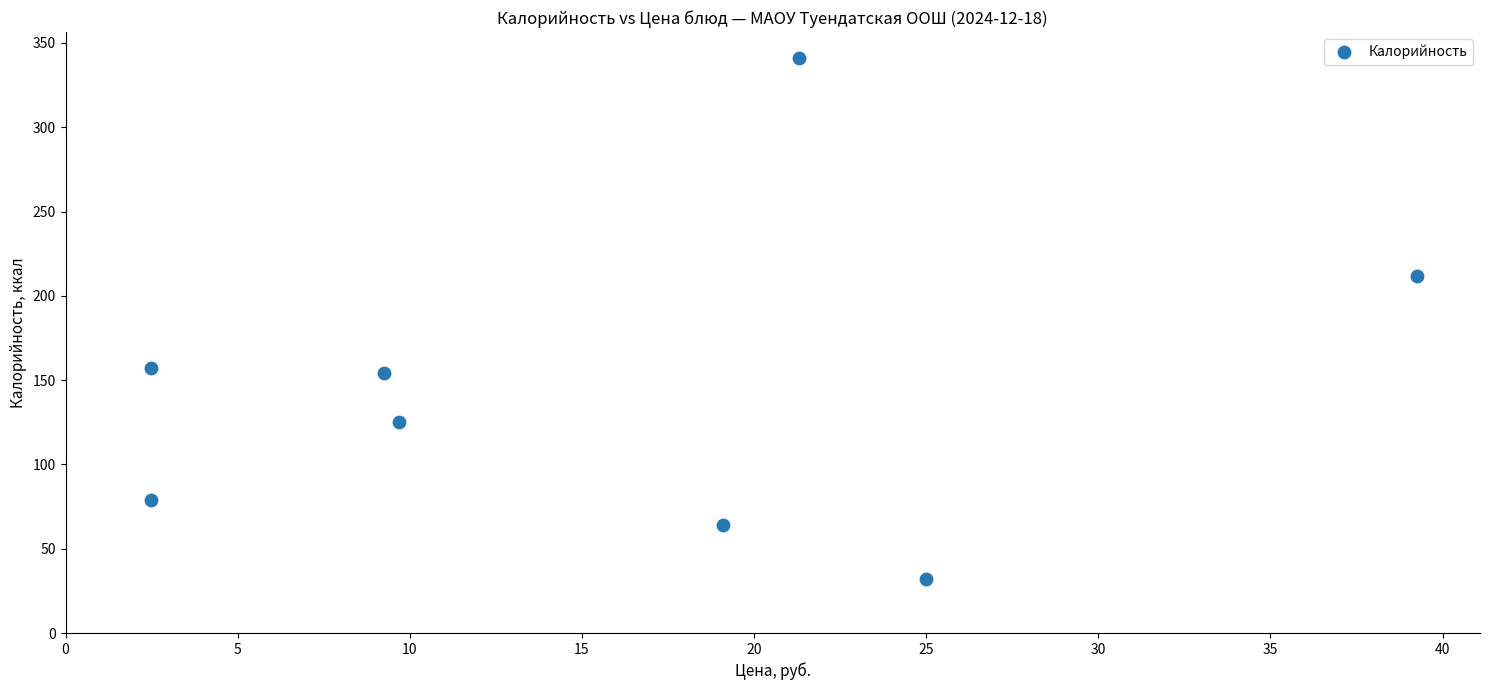

What is the range of X values (max minus min)?

36.8